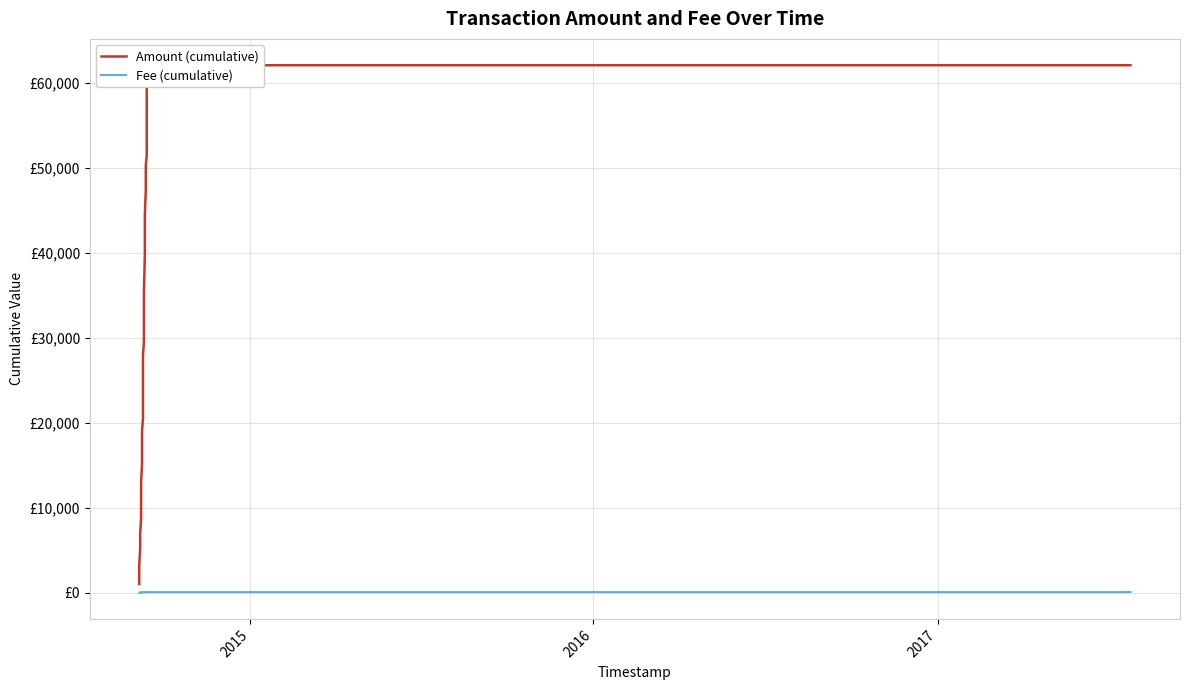

How many categories are shown in the chart?

40